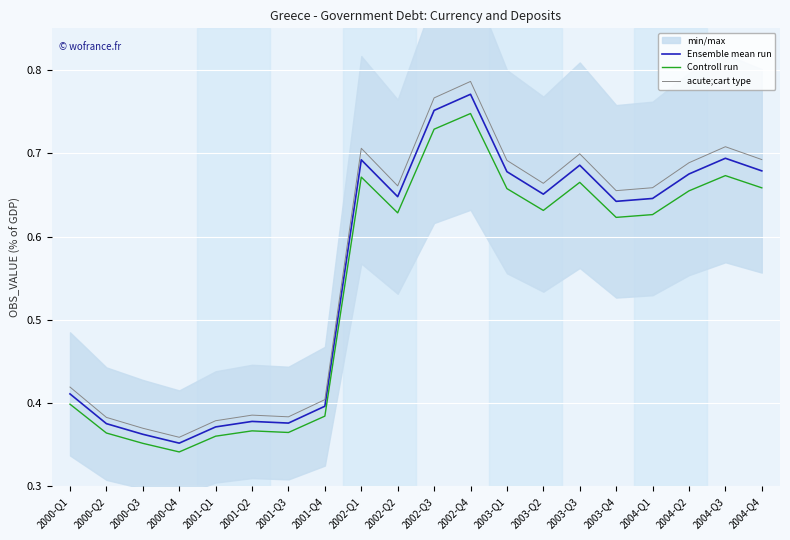

True or false: Ensemble mean run and Controll run intersect in this chart.

False